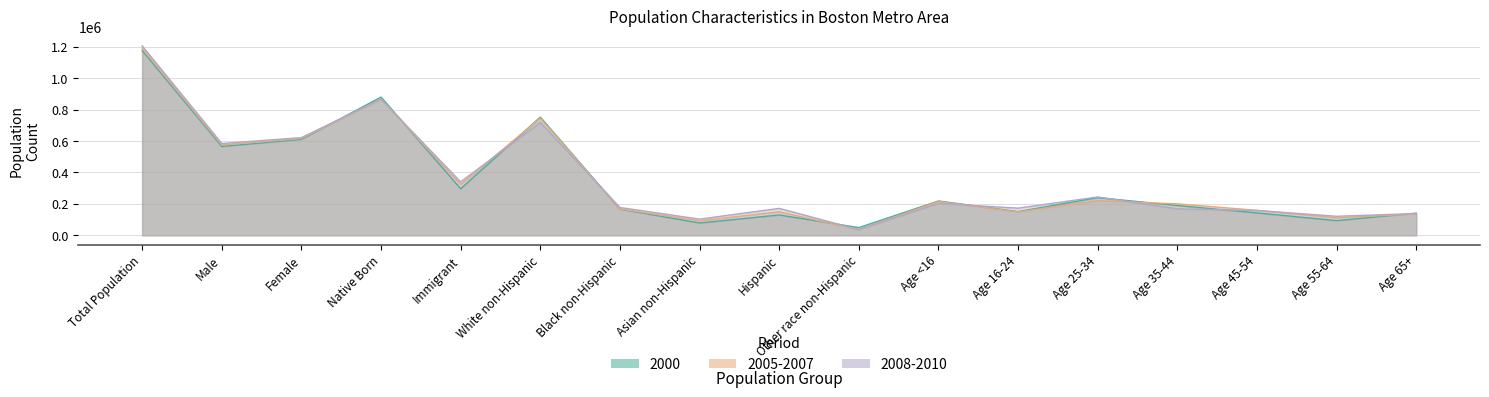

How many series are shown in this chart?

3